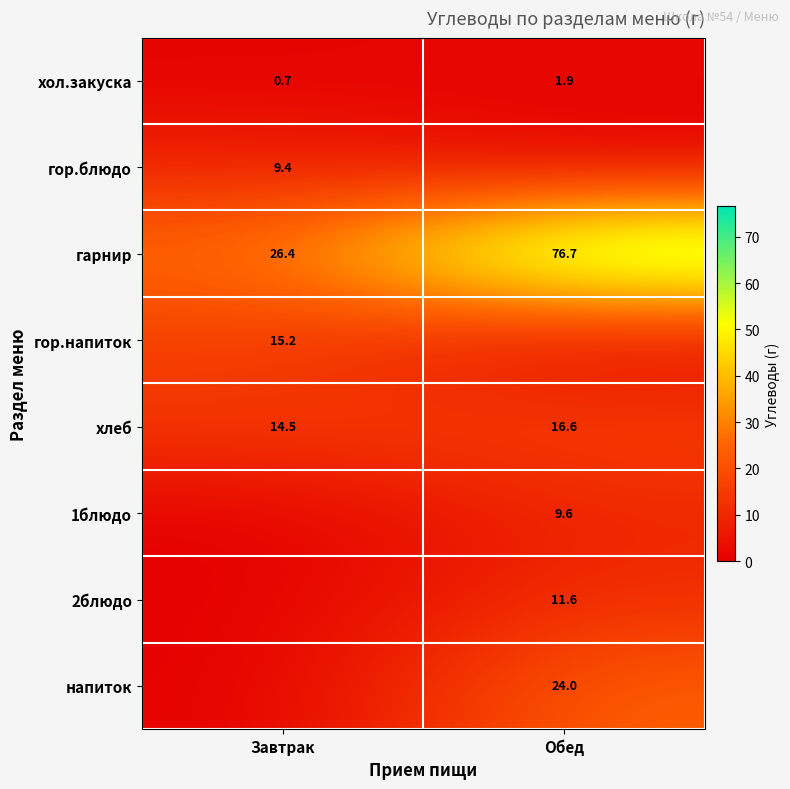

What is the difference between the хол.закуска values at Обед and Завтрак?

1.2